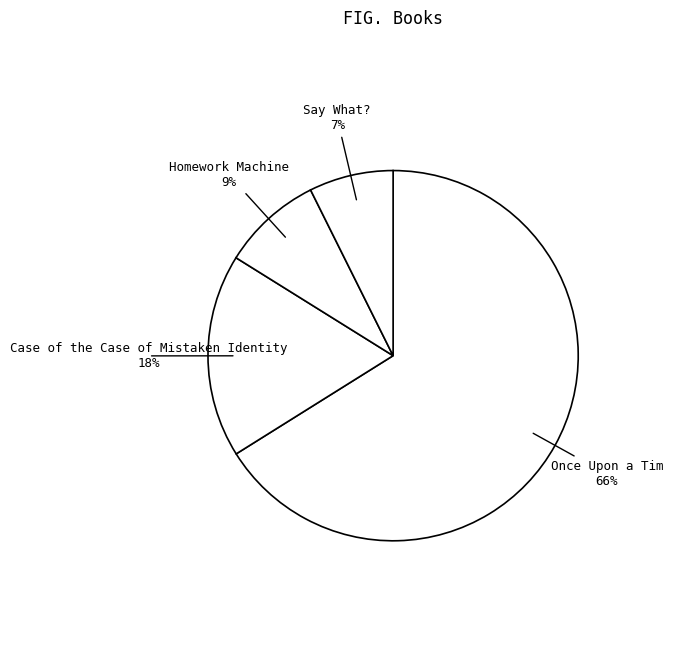

Which slice represents more than half of the pie?

Once Upon a Tim